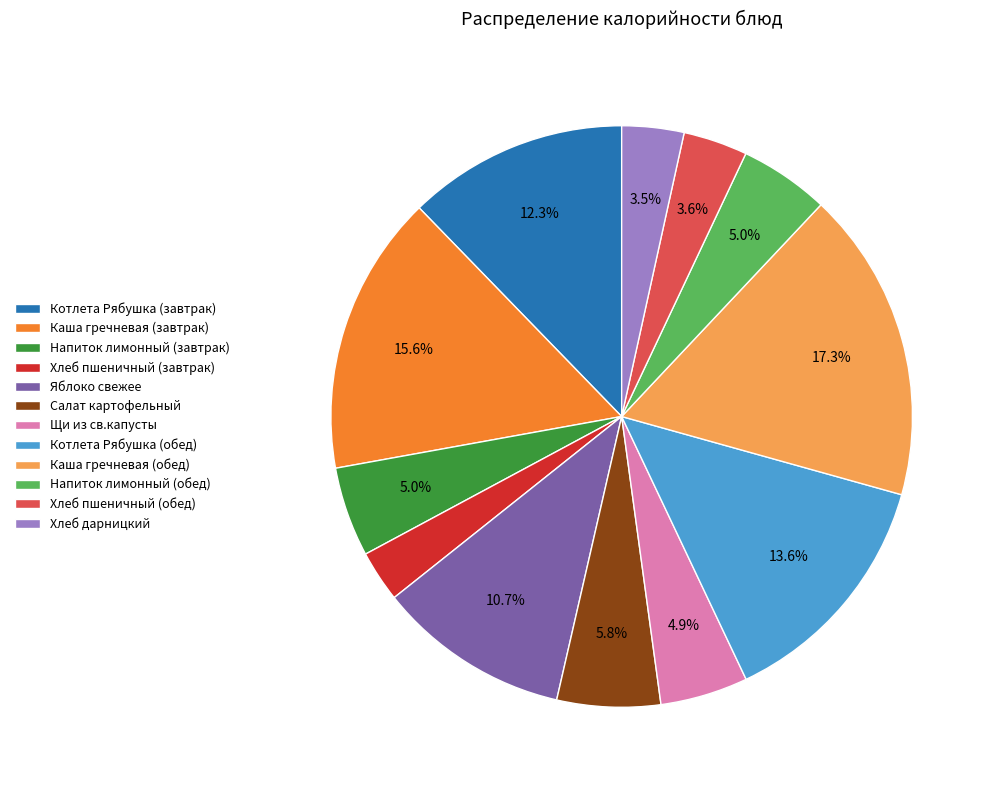

Is there any slice that represents more than half of the pie?

No